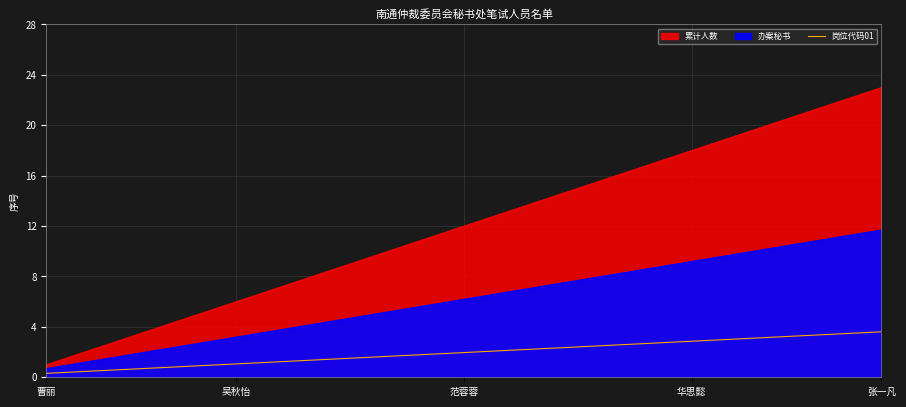

Count the number of categories in the chart.

23